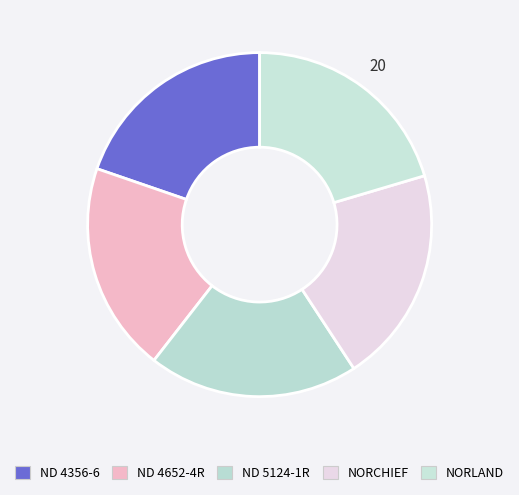

How many segments does this pie chart have?

5